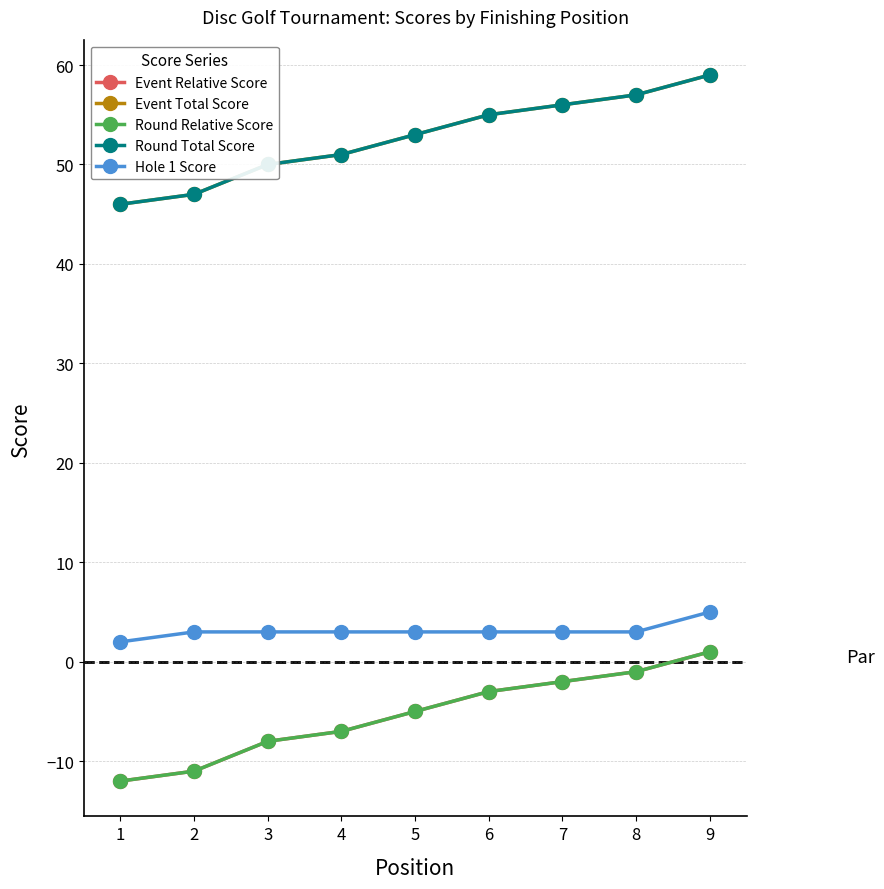

True or false: Hole 1 Score and Round Relative Score intersect in this chart.

False